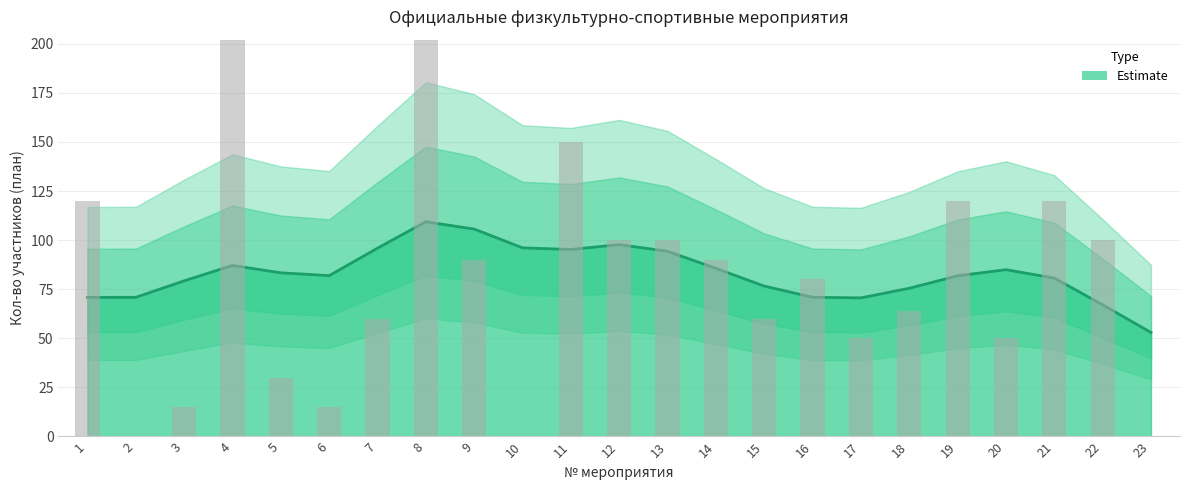

How many series are shown in this chart?

1